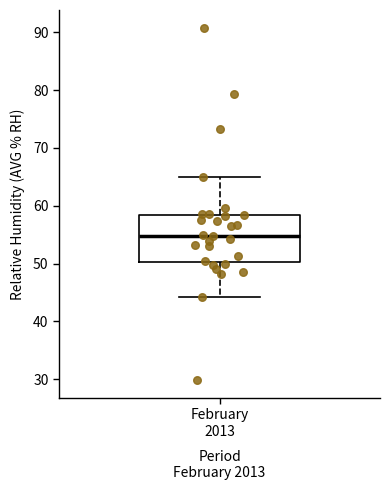

Where is the lower edge of the box for February 2013 on the y-axis? The values are not printed on the chart, so give them approximately, as read against the axis.

50